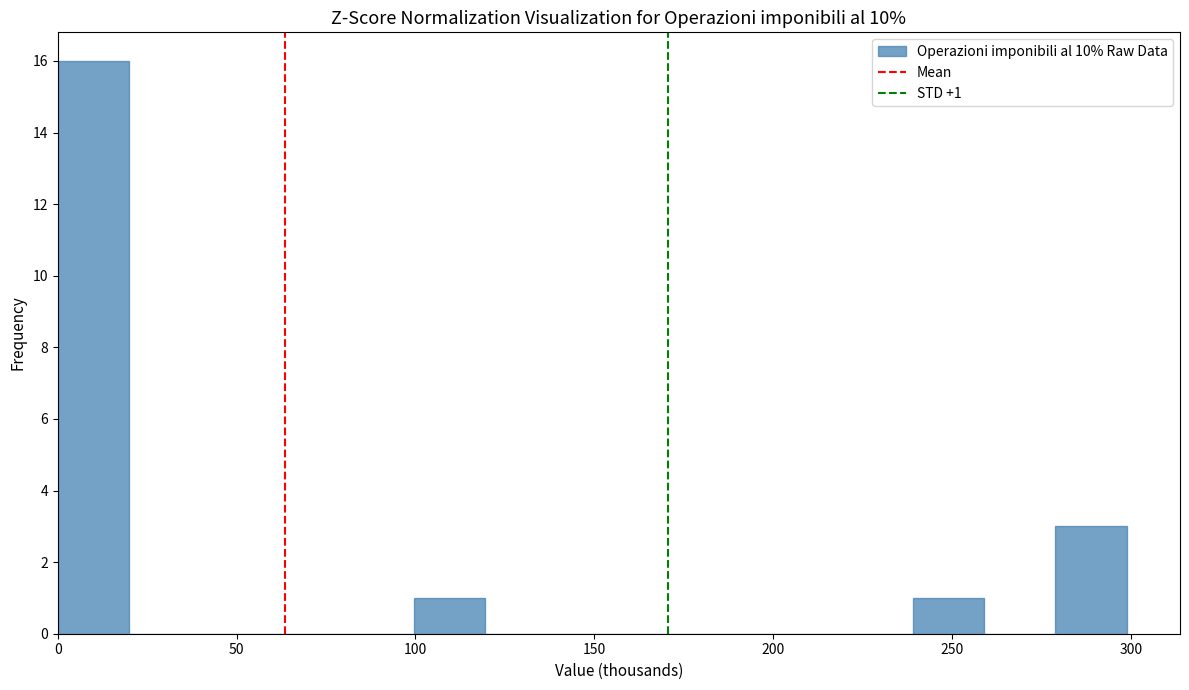

Around what value on the x-axis is the tallest bar? Give the approximate position of its centre, as read against the axis.

10